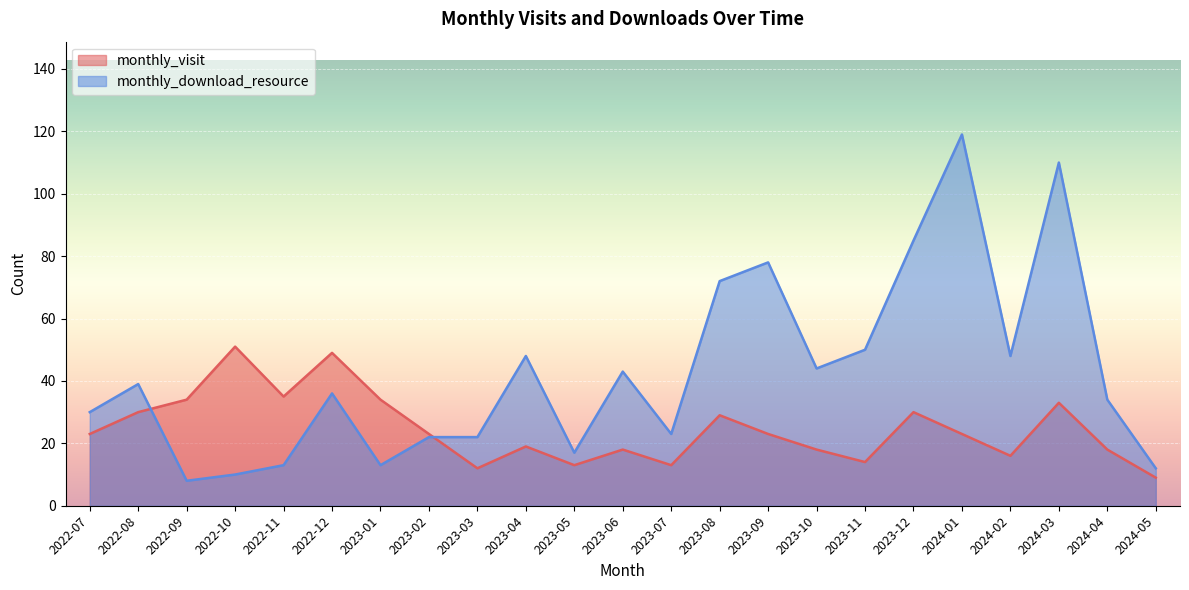

At which category does monthly_download_resource reach its first local peak?

2022-08